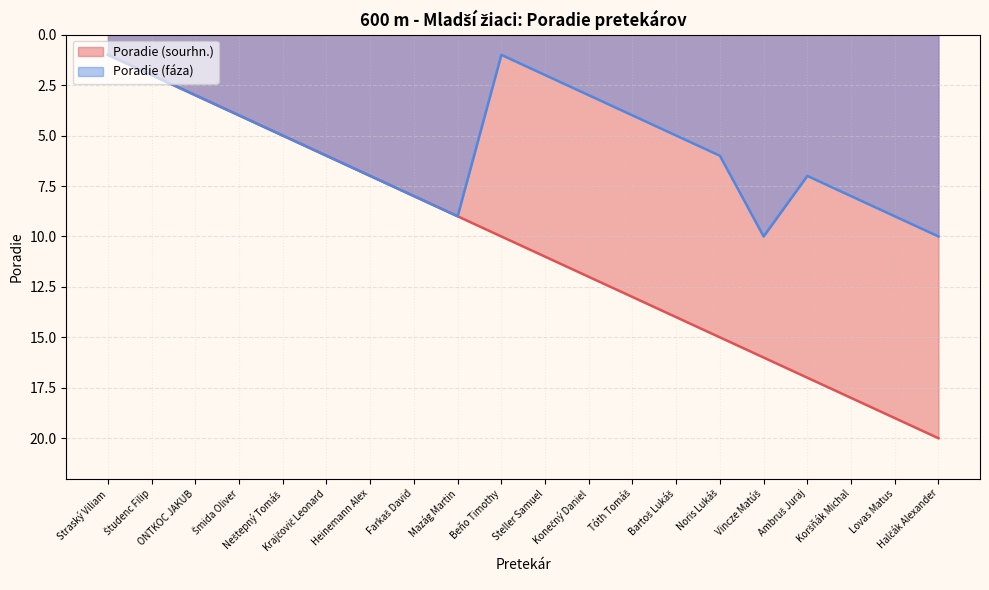

At which label does Poradie (faza) first exceed 6?

Heinemann Alex